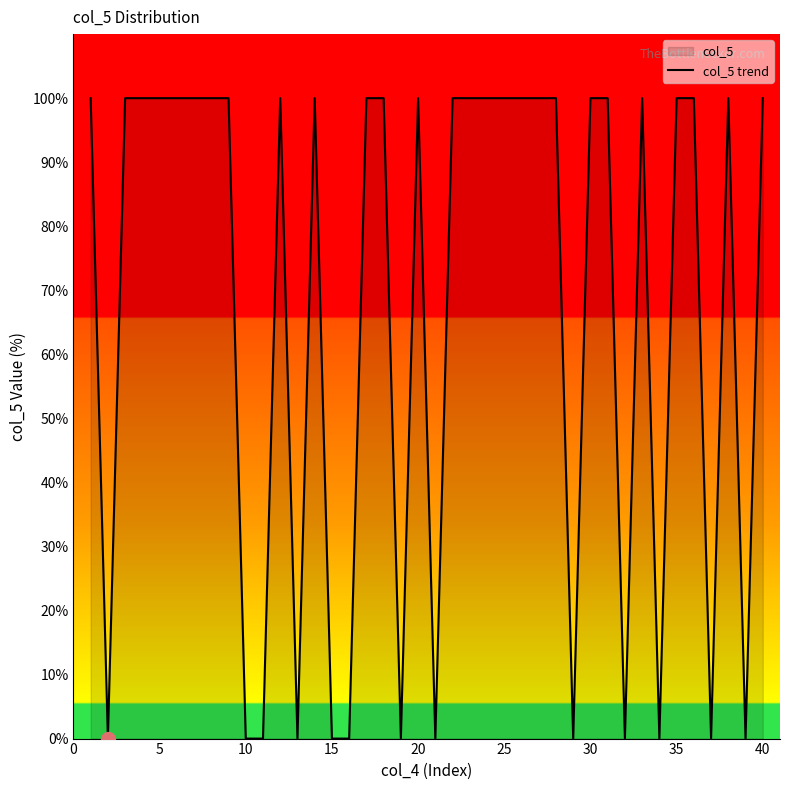

How many lines are shown in the chart?

1